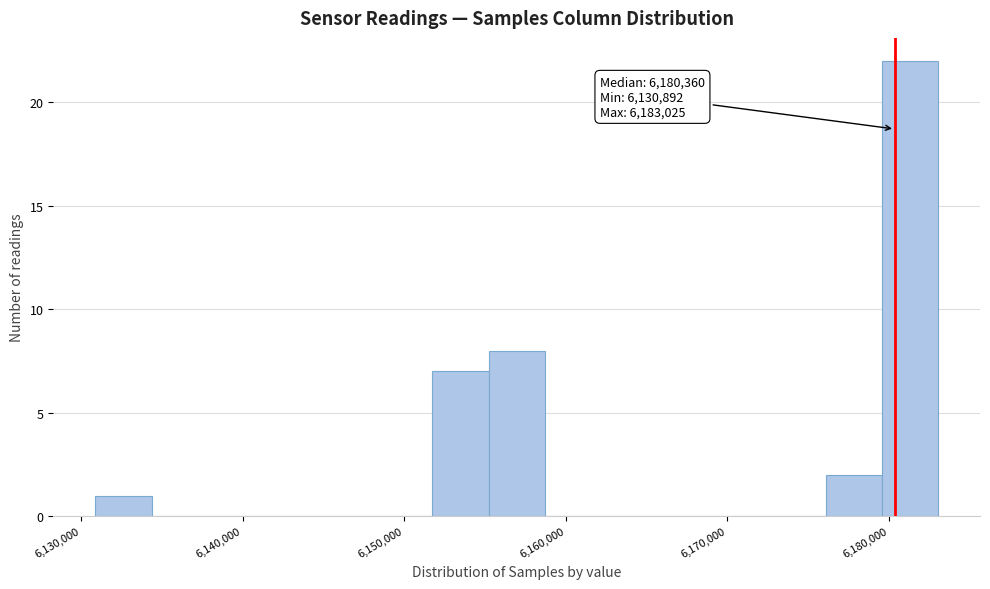

Read against the x-axis, roughly where is the centre of the tallest bar?

6181000